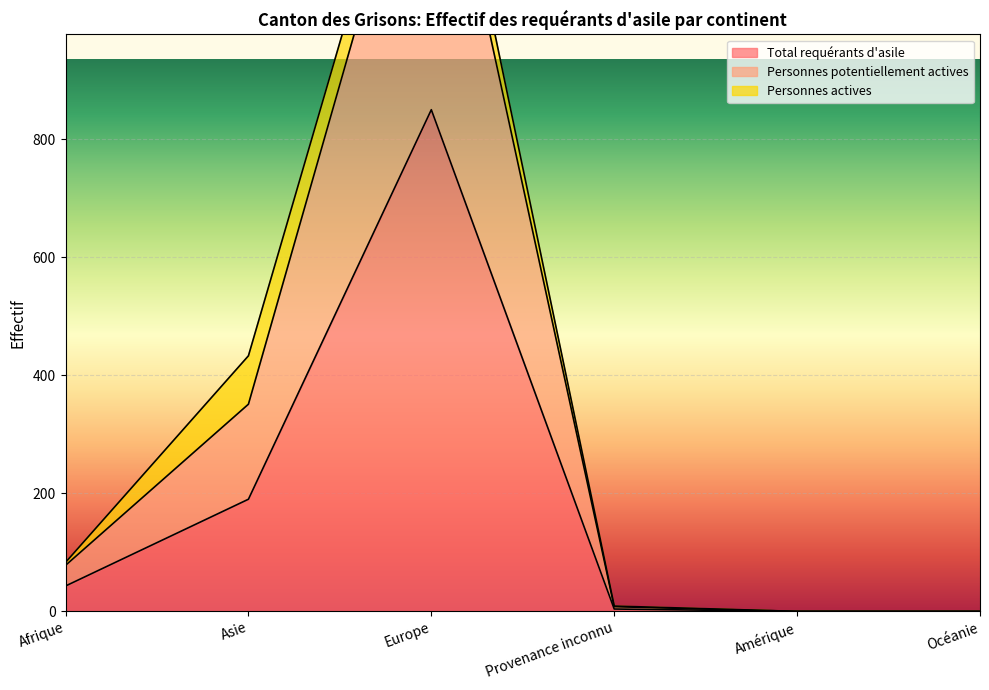

Where is Total requérants d'asile nearest to the value 425?

Asie